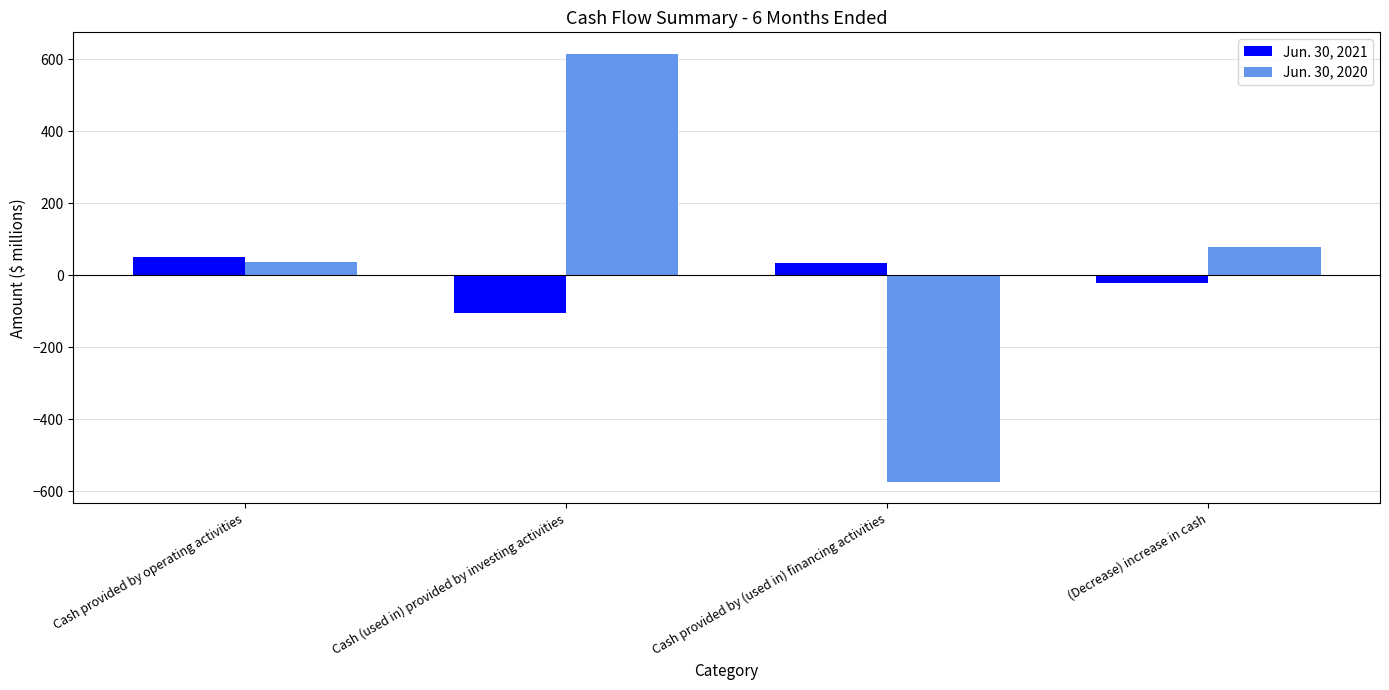

Which series has the largest total across all categories?

Jun. 30, 2020